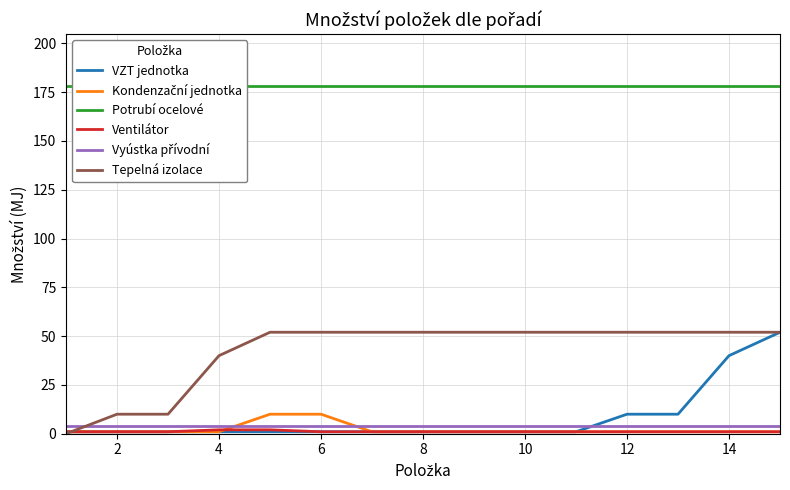

True or false: Vyústka přívodní has more than 1 interior local peaks.

False